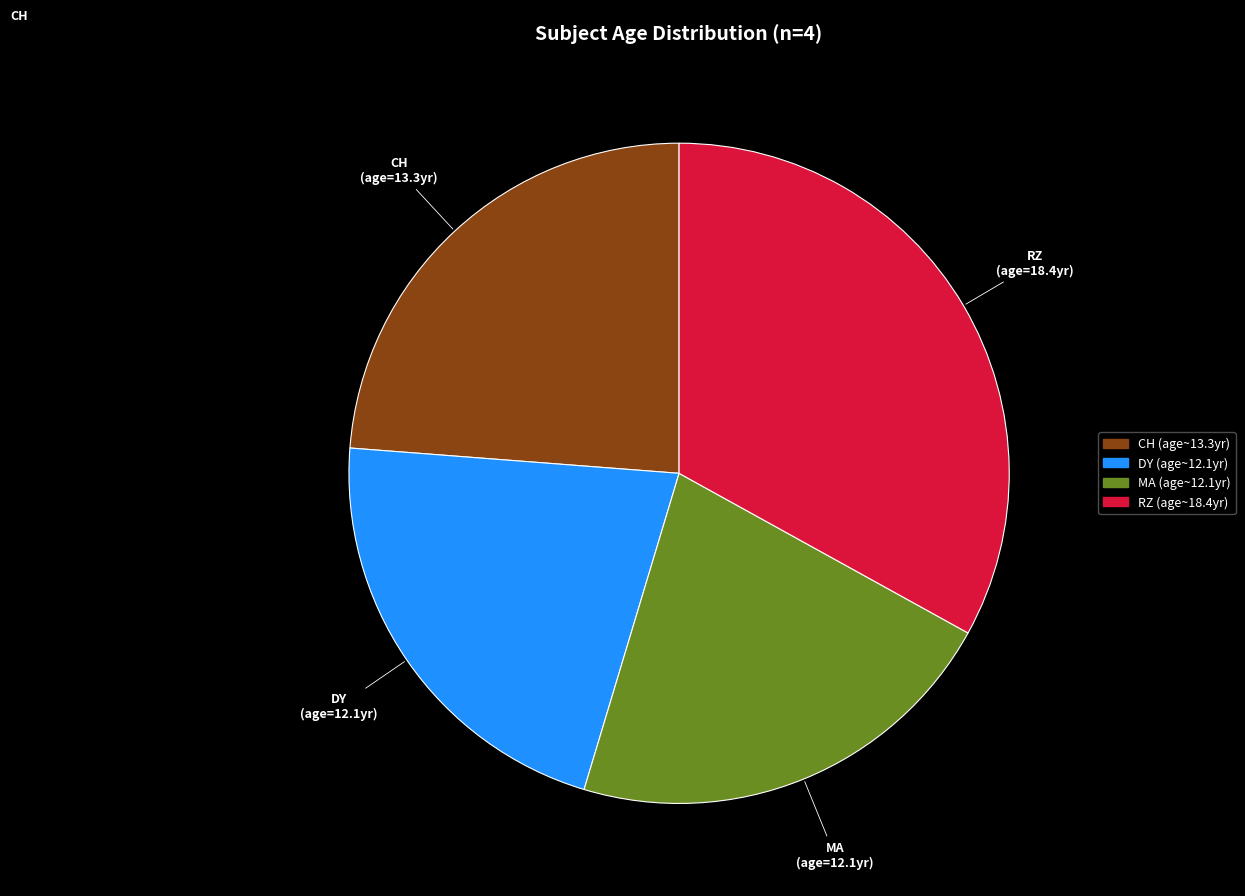

Is the sum of DY and CH greater than half?

No